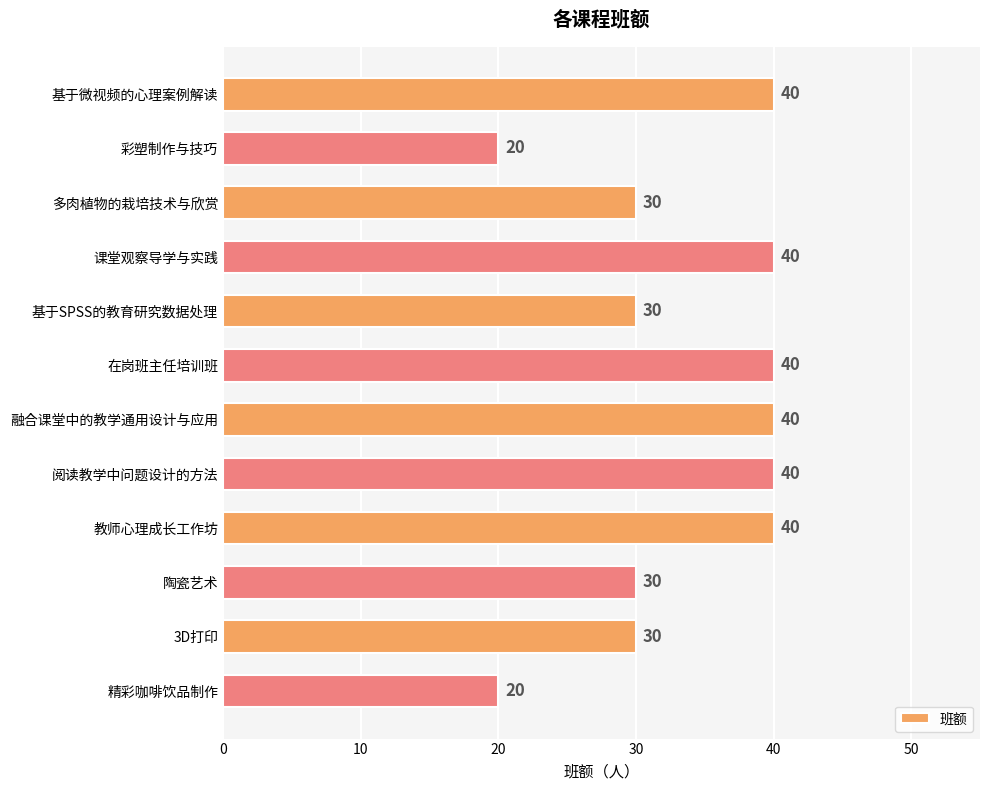

How many bars are there in total?

12